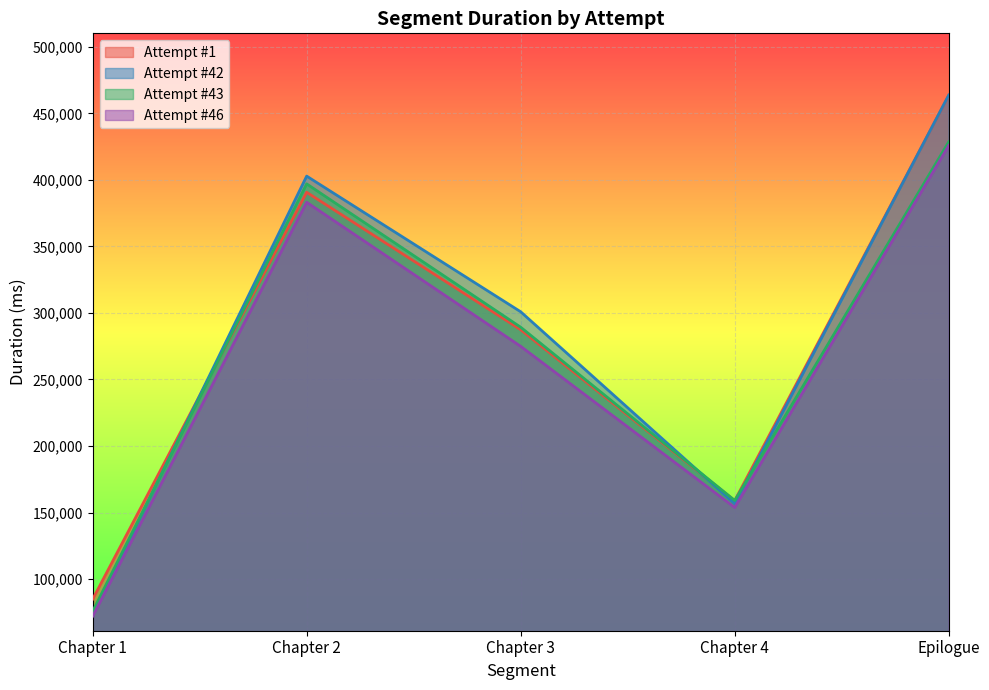

Reading right to left, transcribe all the data shown in this chart.

Attempt #1: 463461	158990	287421	390638	84883
Attempt #42: 463707	156701	300877	402799	72846
Attempt #43: 428595	159122	289272	396965	75749
Attempt #46: 425873	153822	274906	383139	72062